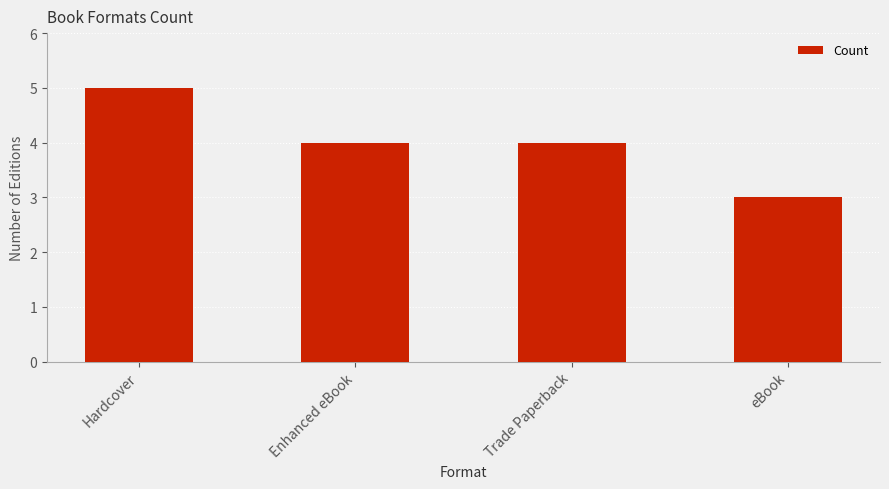

What is the value of the 1st bar from the left?

5